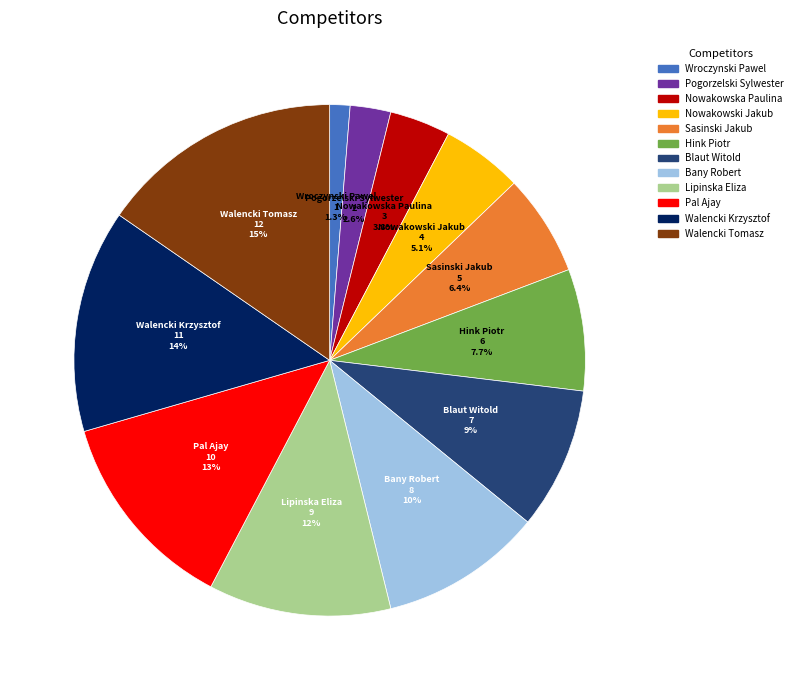

To the nearest percent, what portion does Pal Ajay represent?

13%